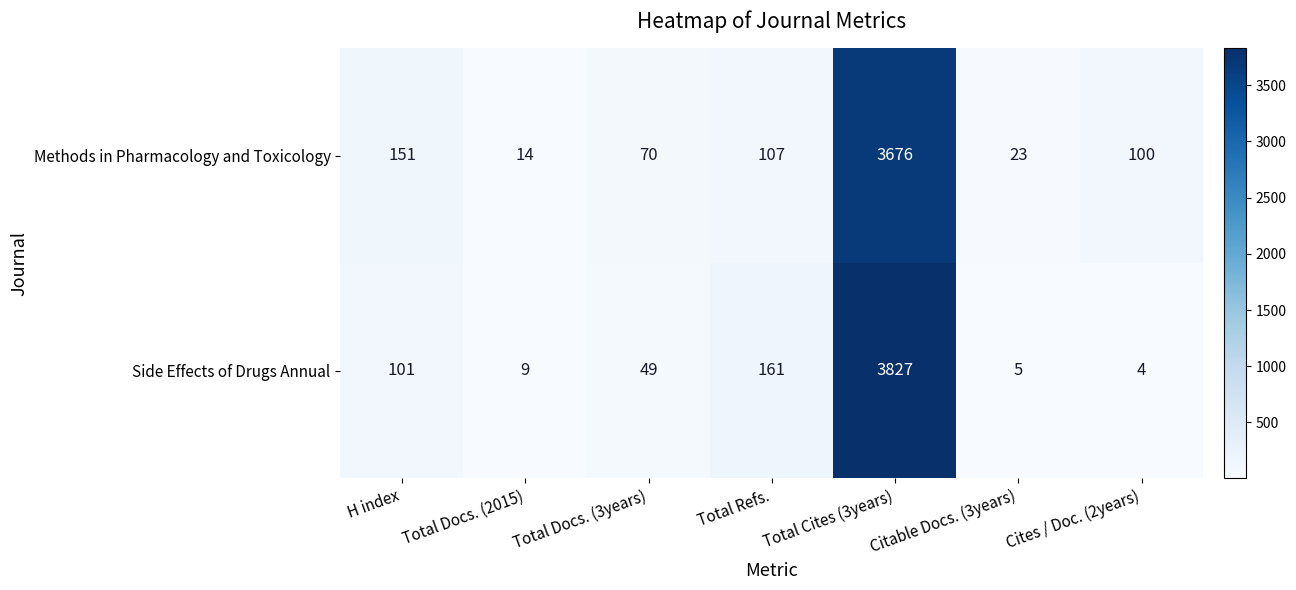

Which series has the largest total across all categories?

Side Effects of Drugs Annual